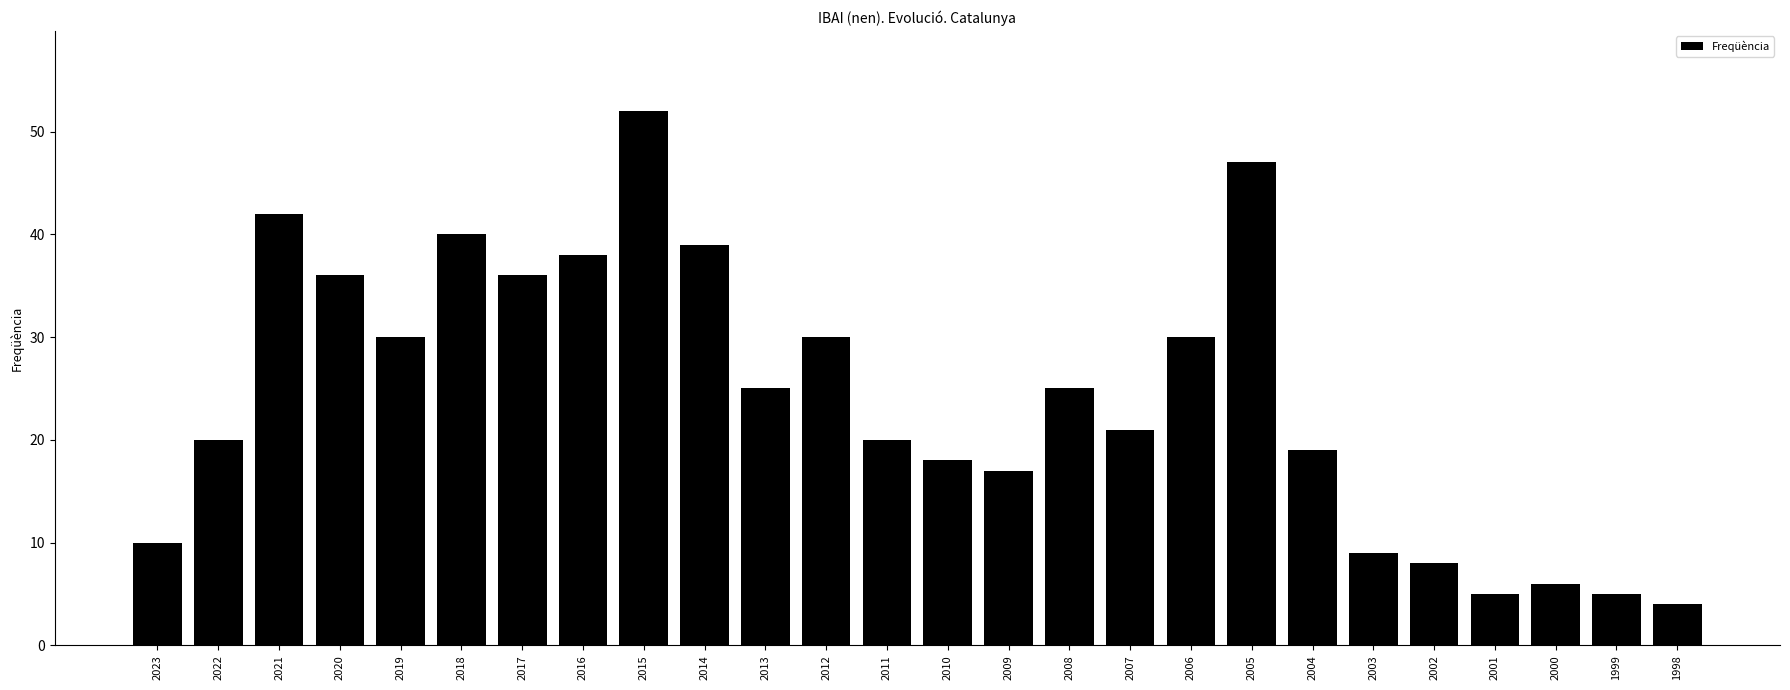

What is the value of the 4th bar from the left?

36